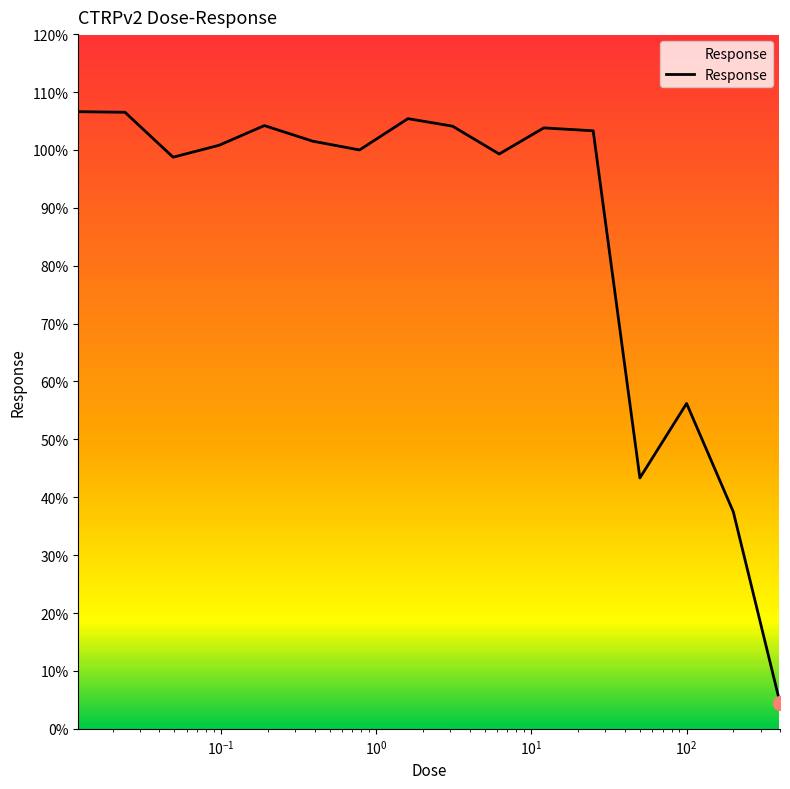

What is the minimum value shown in the chart?

4.5